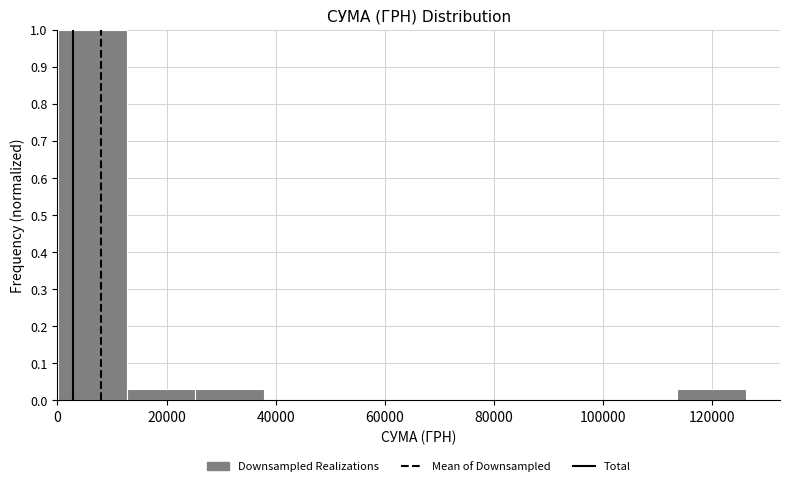

How tall is the bar that spans 12000 to 26000 on the x-axis? Neither the bar edges nor the heights are printed on the chart, so give them approximately, as read against the axes.

0.03